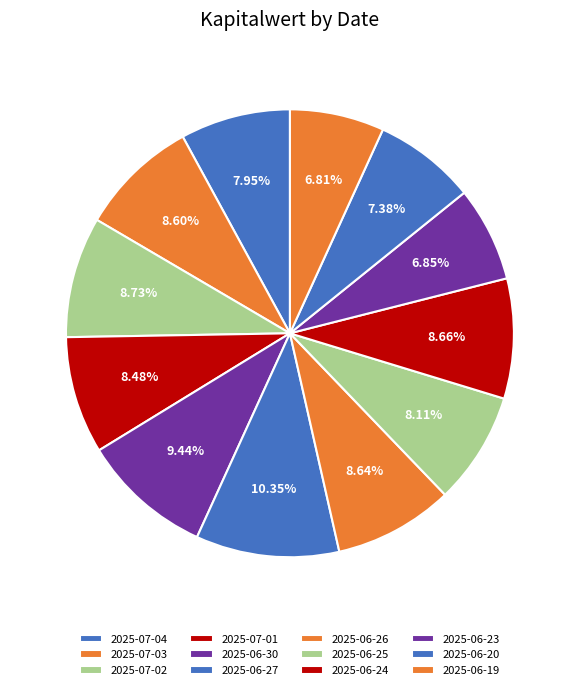

How many slices are in this pie chart?

12